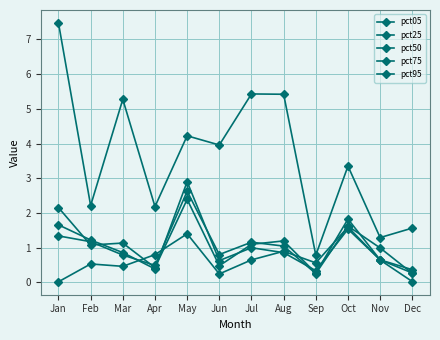

True or false: pct05 has a value of 2.2 at Feb.

True